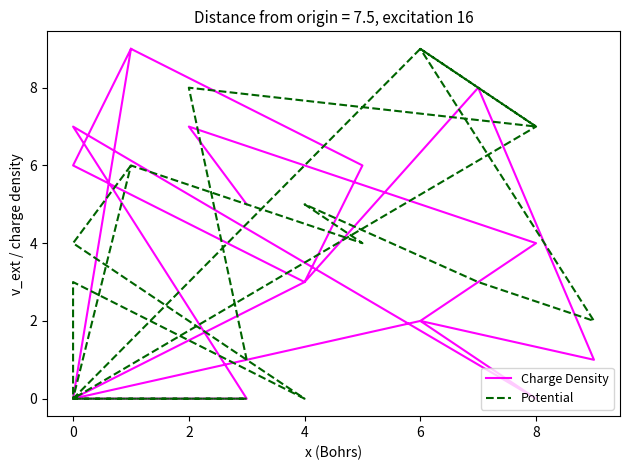

How many data points in Charge Density are less than 3?

8